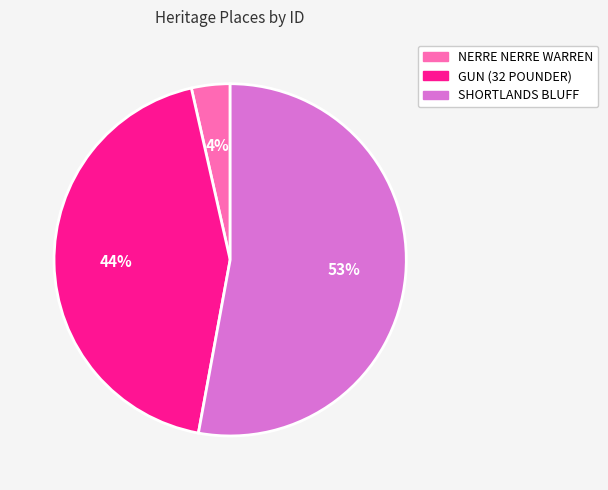

Which category has the smallest portion of the pie?

NERRE NERRE WARREN